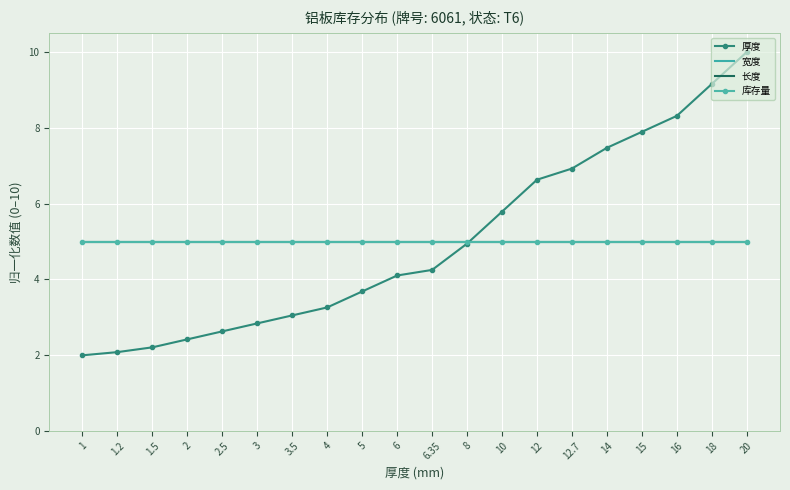

Is this an area chart (filled region under the line)?

No